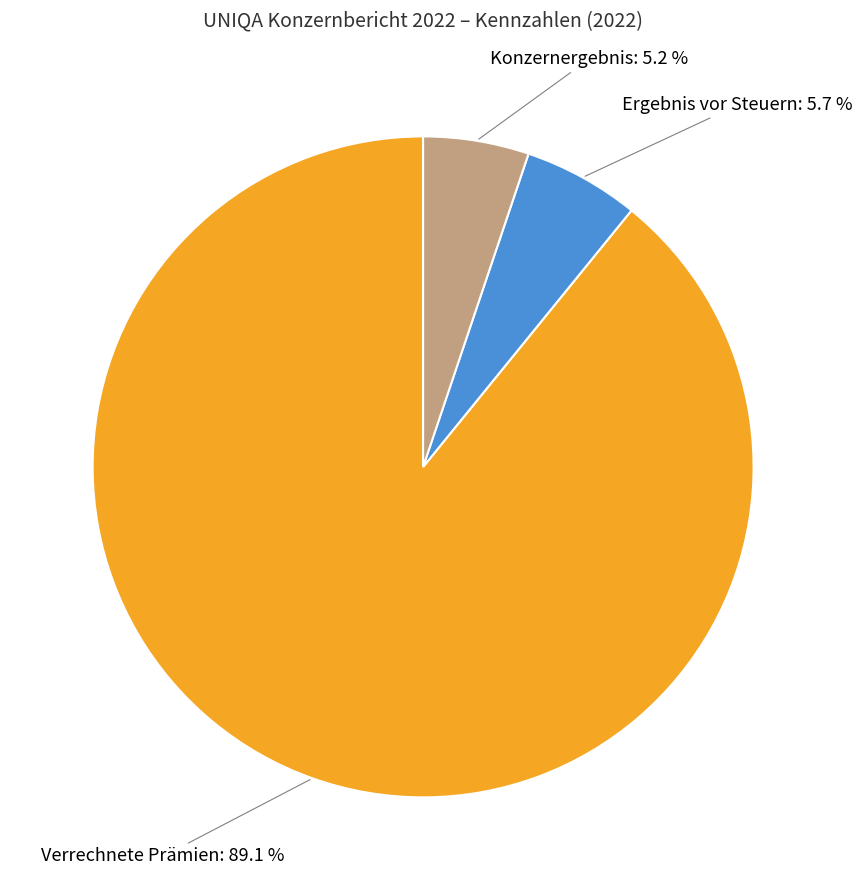

How many segments does this pie chart have?

3